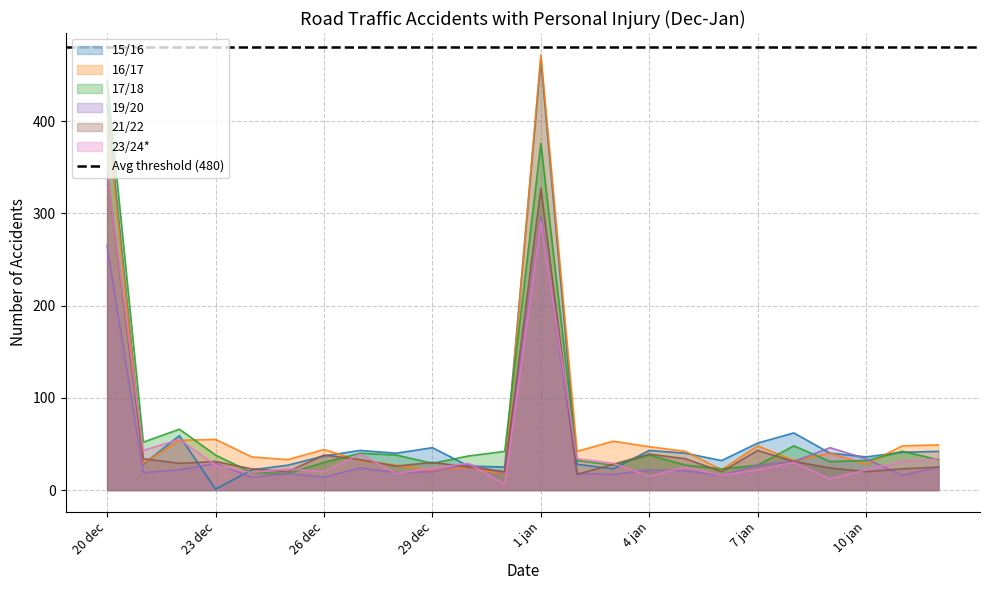

What position from the right is 23 dec?

21